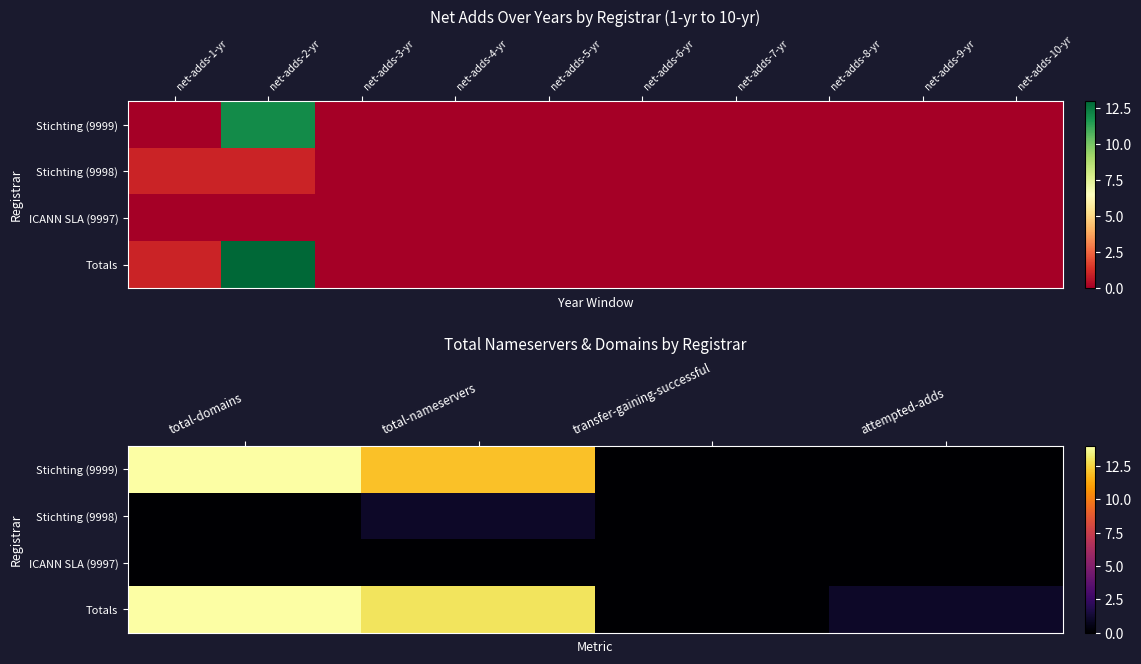

Which has a higher value, net-adds-4-yr or net-adds-2-yr?

net-adds-2-yr